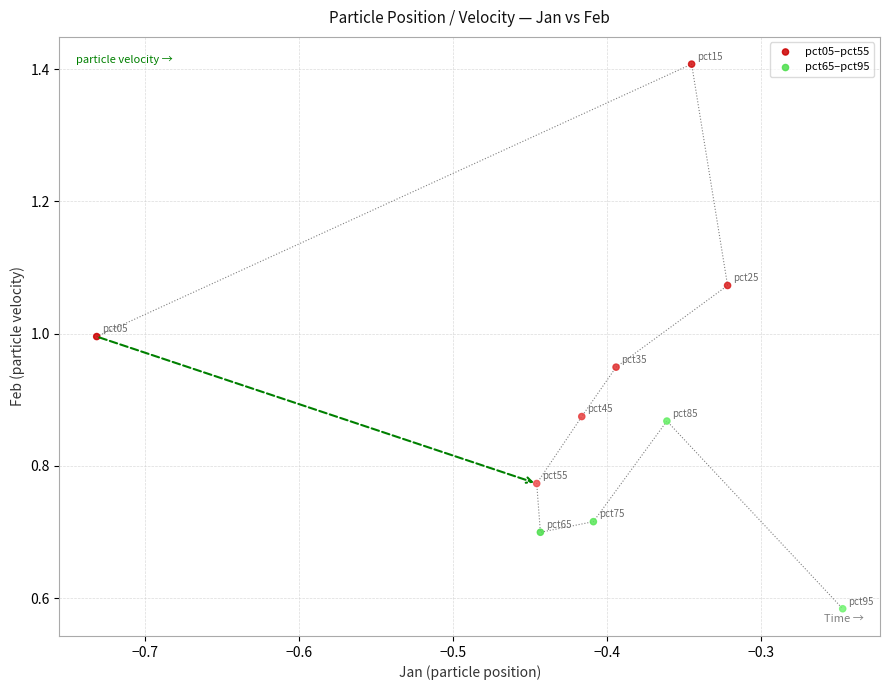

Which series contains the lowest Y value?

pct65–pct95